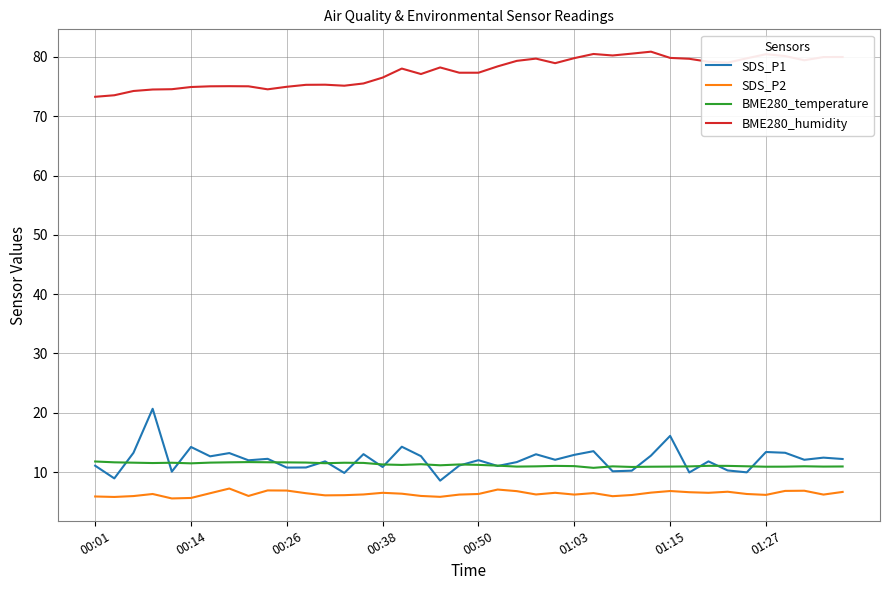

True or false: BME280_temperature and BME280_humidity intersect in this chart.

False